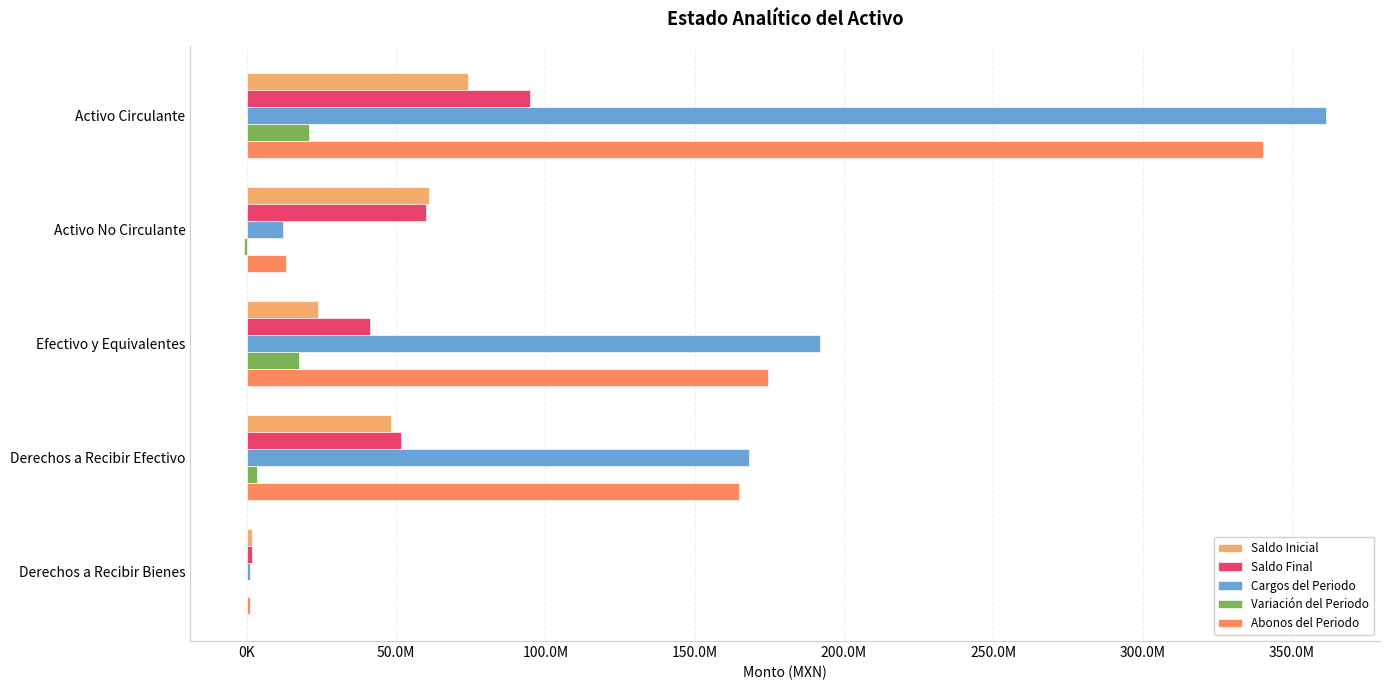

What are all the series names shown in the legend?

Saldo Inicial, Saldo Final, Cargos del Periodo, Variación del Periodo, Abonos del Periodo